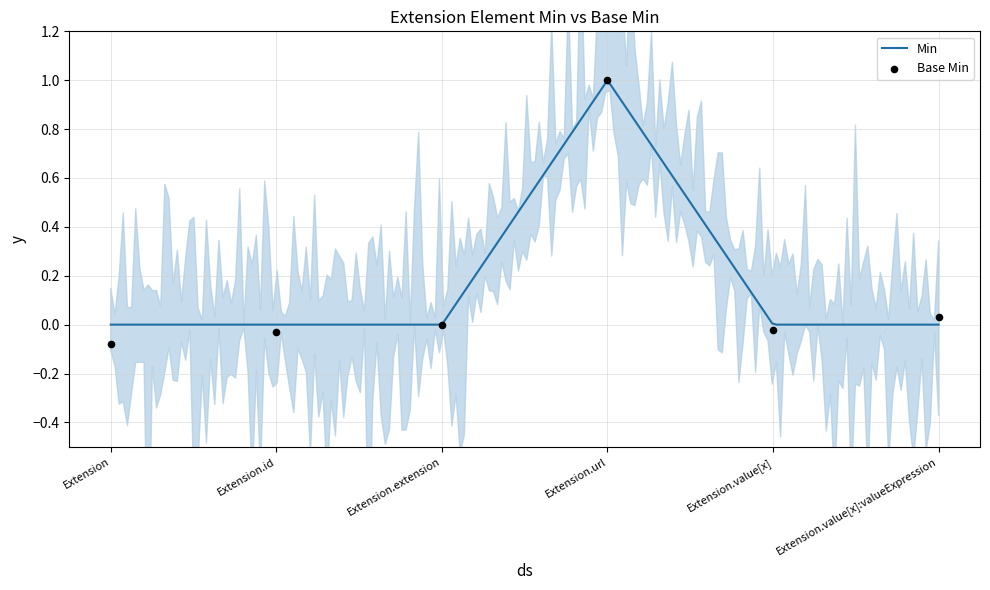

What is the change in value from Extension.id to Extension.url?

+1.0